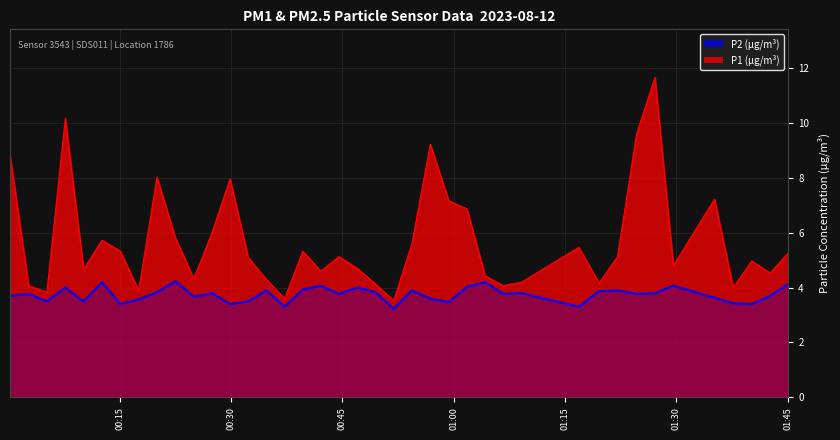

What is the maximum value shown in the chart?

11.7